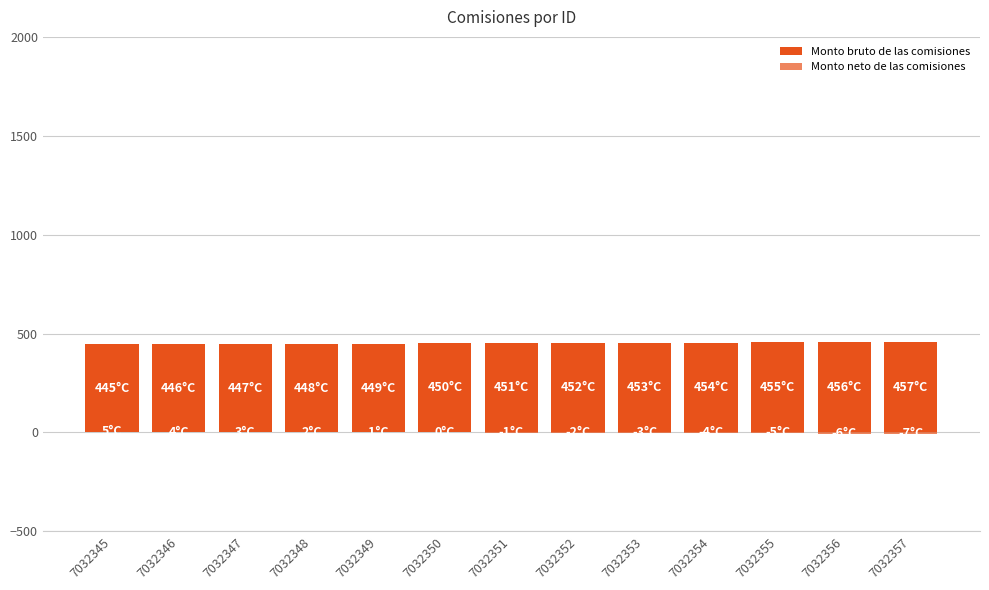

True or false: Monto bruto de las comisiones has a value of 796 at 7032349.

False